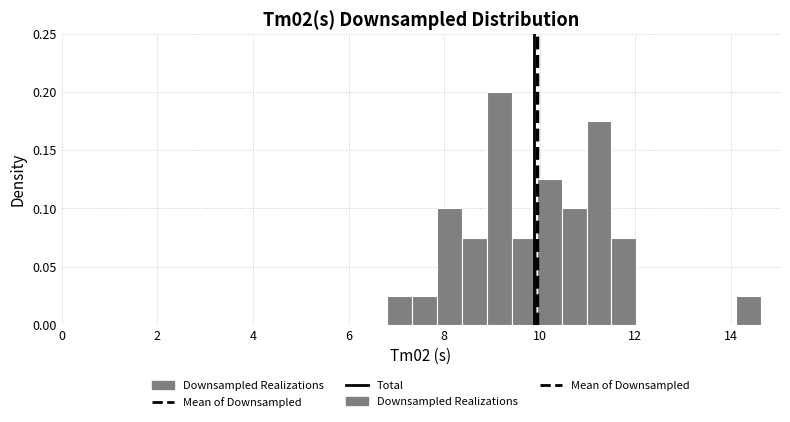

Read against the x-axis, roughly where is the centre of the tallest bar?

9.2